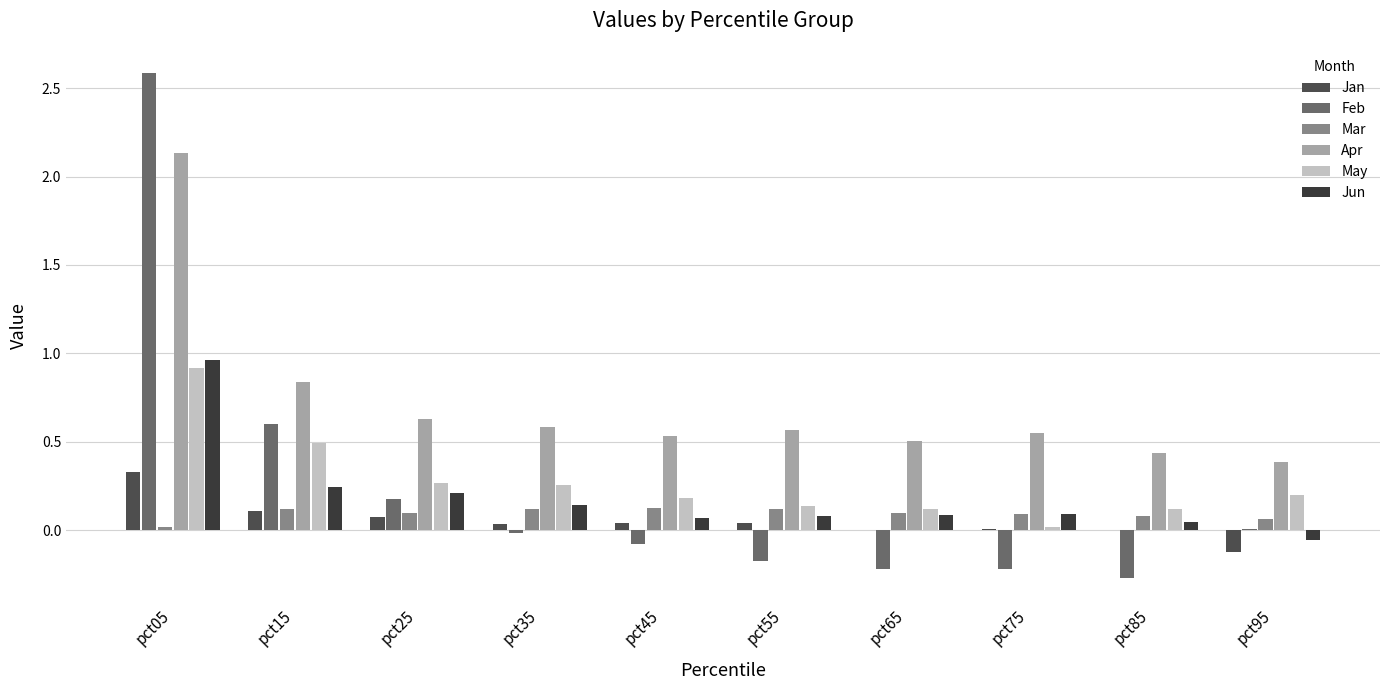

Reading left to right, what are all the values shown in this chart?

Jan: pct05=0.3	pct15=0.1	pct25=0.1	pct35=0.0	pct45=0.0	pct55=0.0	pct65=0.0	pct75=0.0	pct85=0.0	pct95=-0.1
Feb: pct05=2.6	pct15=0.6	pct25=0.2	pct35=-0.0	pct45=-0.1	pct55=-0.2	pct65=-0.2	pct75=-0.2	pct85=-0.3	pct95=0.0
Mar: pct05=0.0	pct15=0.1	pct25=0.1	pct35=0.1	pct45=0.1	pct55=0.1	pct65=0.1	pct75=0.1	pct85=0.1	pct95=0.1
Apr: pct05=2.1	pct15=0.8	pct25=0.6	pct35=0.6	pct45=0.5	pct55=0.6	pct65=0.5	pct75=0.6	pct85=0.4	pct95=0.4
May: pct05=0.9	pct15=0.5	pct25=0.3	pct35=0.3	pct45=0.2	pct55=0.1	pct65=0.1	pct75=0.0	pct85=0.1	pct95=0.2
Jun: pct05=1.0	pct15=0.2	pct25=0.2	pct35=0.1	pct45=0.1	pct55=0.1	pct65=0.1	pct75=0.1	pct85=0.0	pct95=-0.1